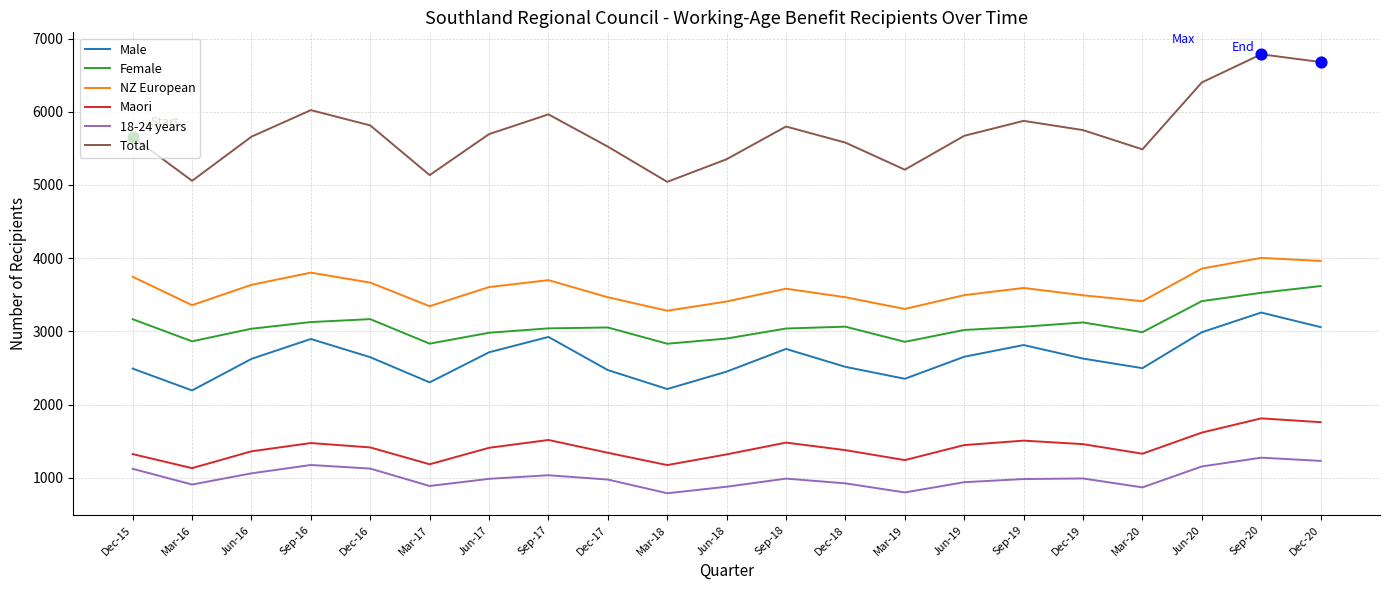

At how many categories does at least one series exceed 6370?

3